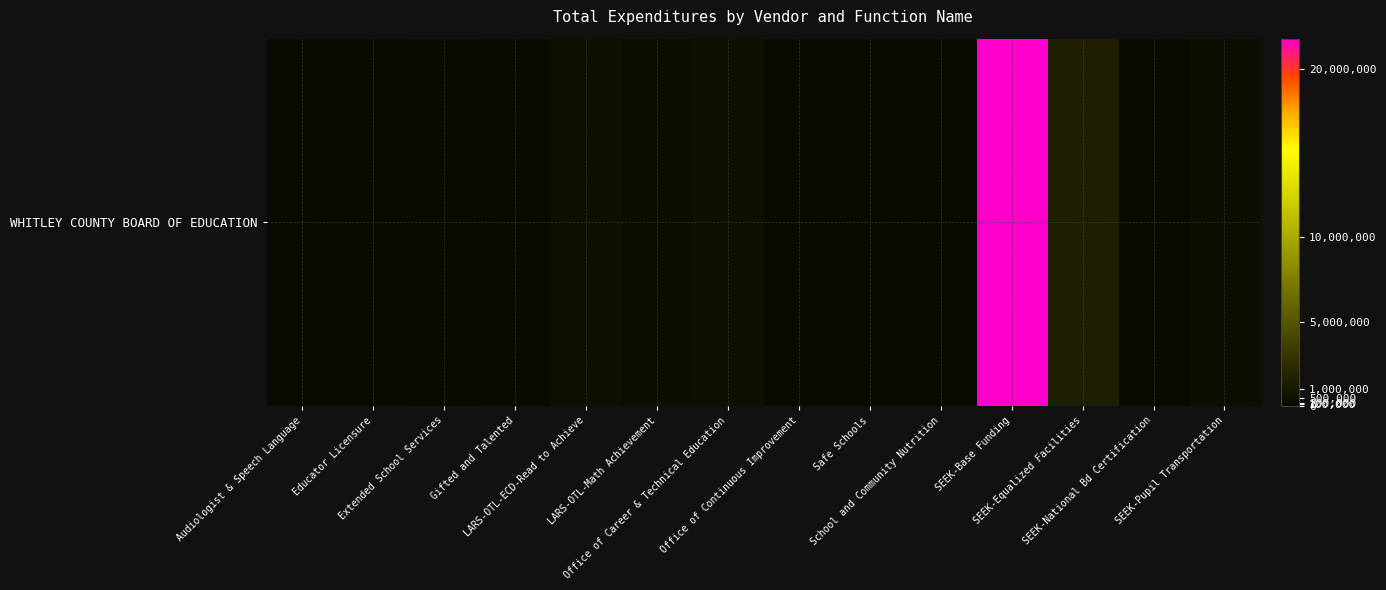

Rank the categories by value from highest to lowest.

SEEK-Base Funding, SEEK-Equalized Facilities, Office of Career & Technical Education, LARS-OTL-ECD-Read to Achieve, SEEK-Pupil Transportation, LARS-OTL-Math Achievement, Extended School Services, Safe Schools, Gifted and Talented, Office of Continuous Improvement, School and Community Nutrition, SEEK-National Bd Certification, Audiologist & Speech Language, Educator Licensure